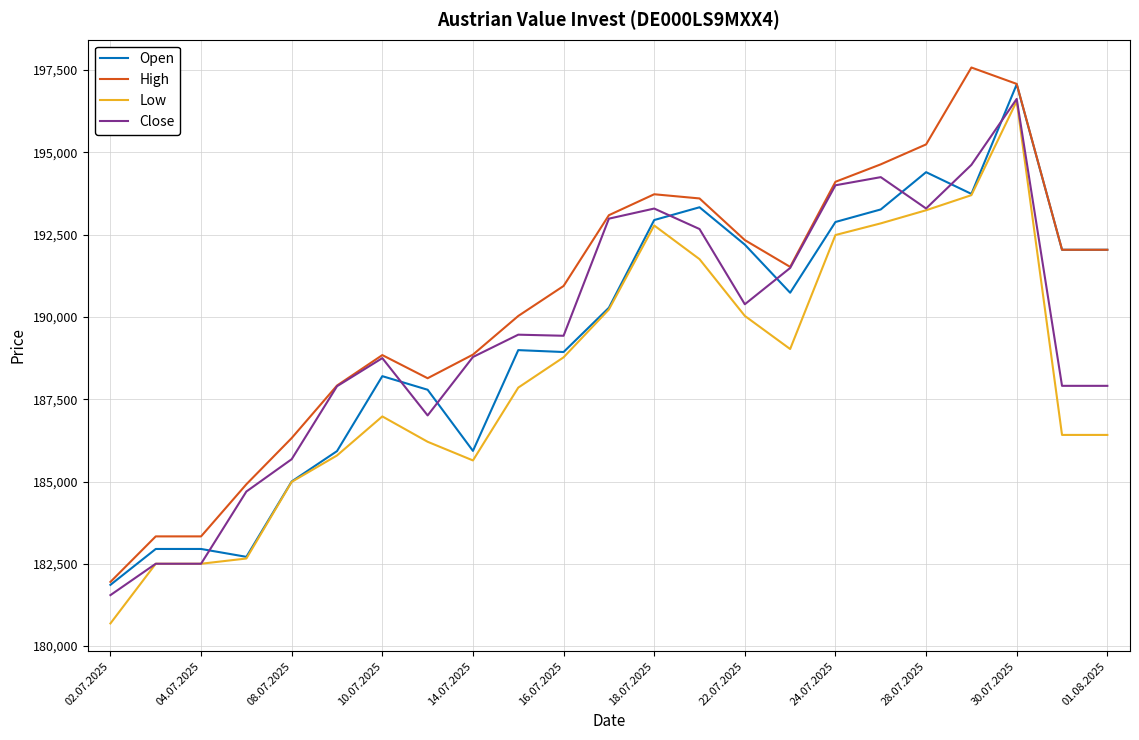

Does the chart display data point markers on the line(s)?

No